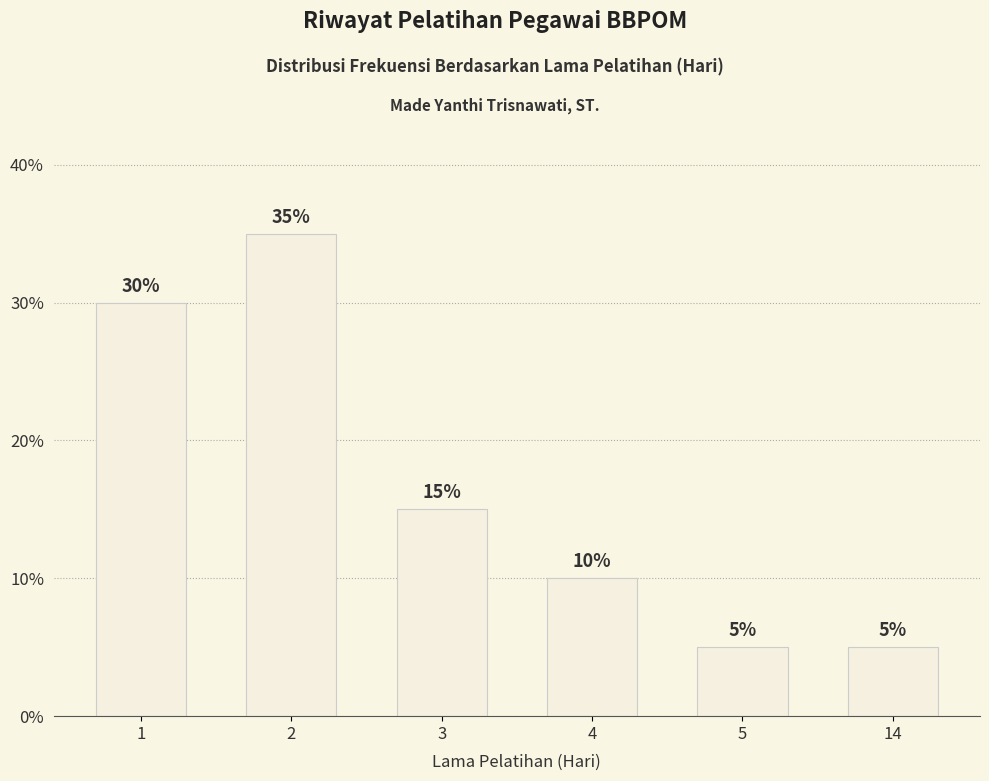

What is the sum of the values at 5 and 2?

40